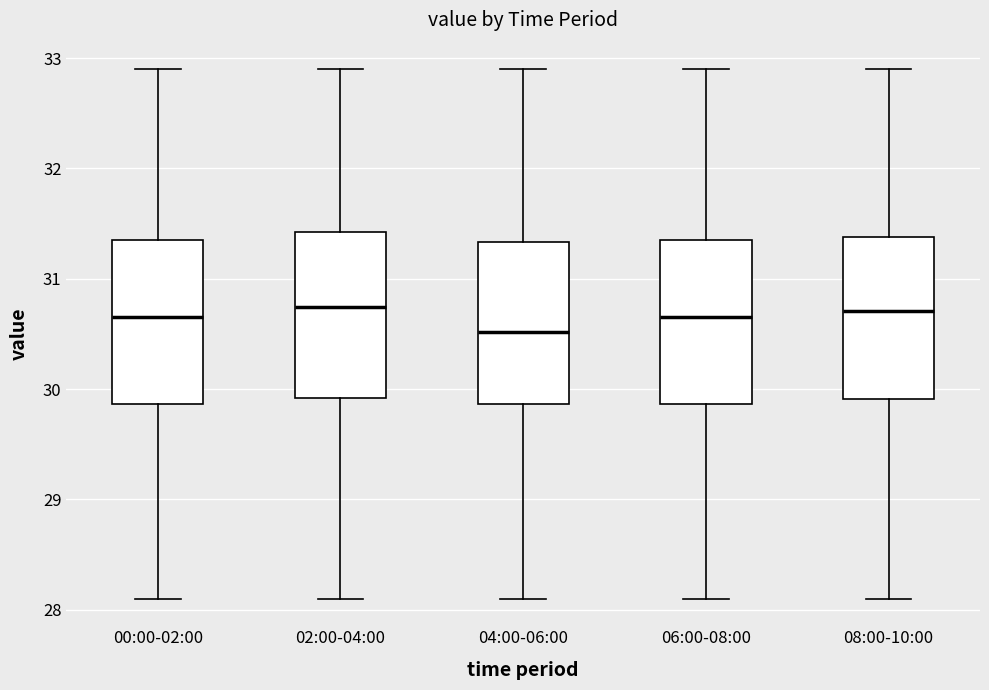

Reading left to right, read every box against the y-axis: the position of its median line, the range the box covers, and the ends of its whiskers. The values are not printed on the chart, so give them approximately, as read against the axis.

00:00-02:00: median 30.7, box 29.9 to 31.4, whiskers 28.1 to 32.9
02:00-04:00: median 30.7, box 29.9 to 31.4, whiskers 28.1 to 32.9
04:00-06:00: median 30.5, box 29.9 to 31.3, whiskers 28.1 to 32.9
06:00-08:00: median 30.7, box 29.9 to 31.4, whiskers 28.1 to 32.9
08:00-10:00: median 30.7, box 29.9 to 31.4, whiskers 28.1 to 32.9